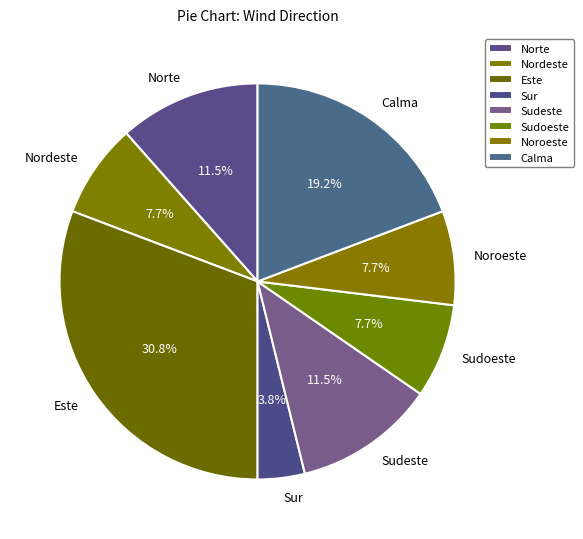

True or false: Este accounts for 40% of the total.

False